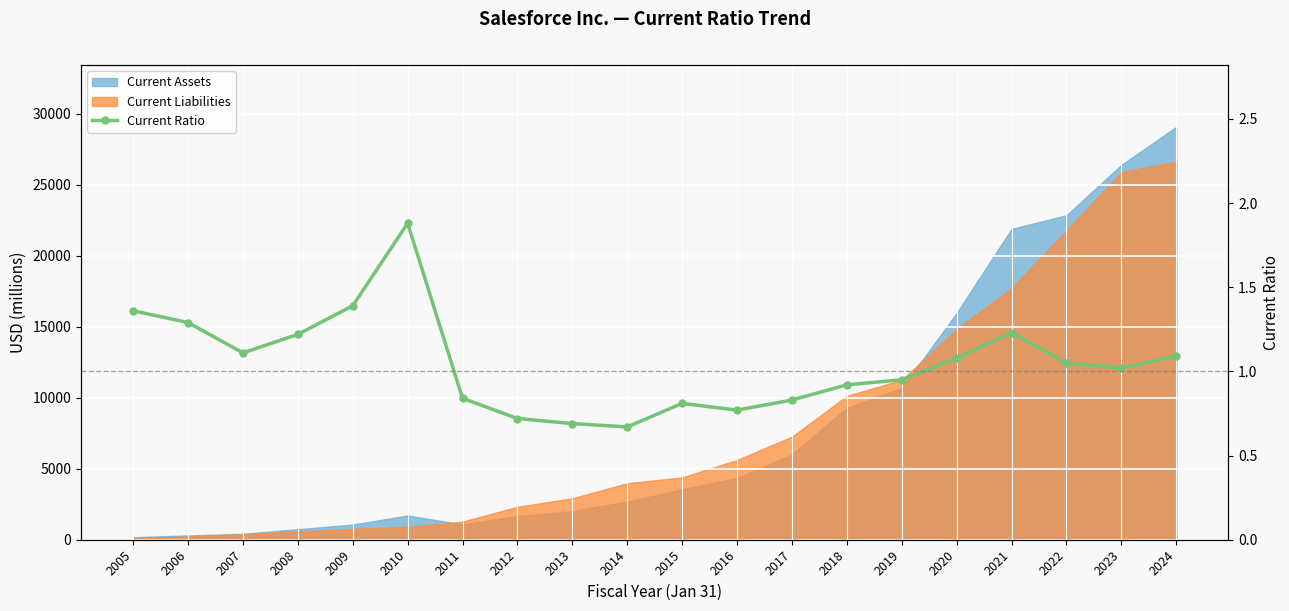

How many interior local peaks (higher than both neighbors) does the data have?

3